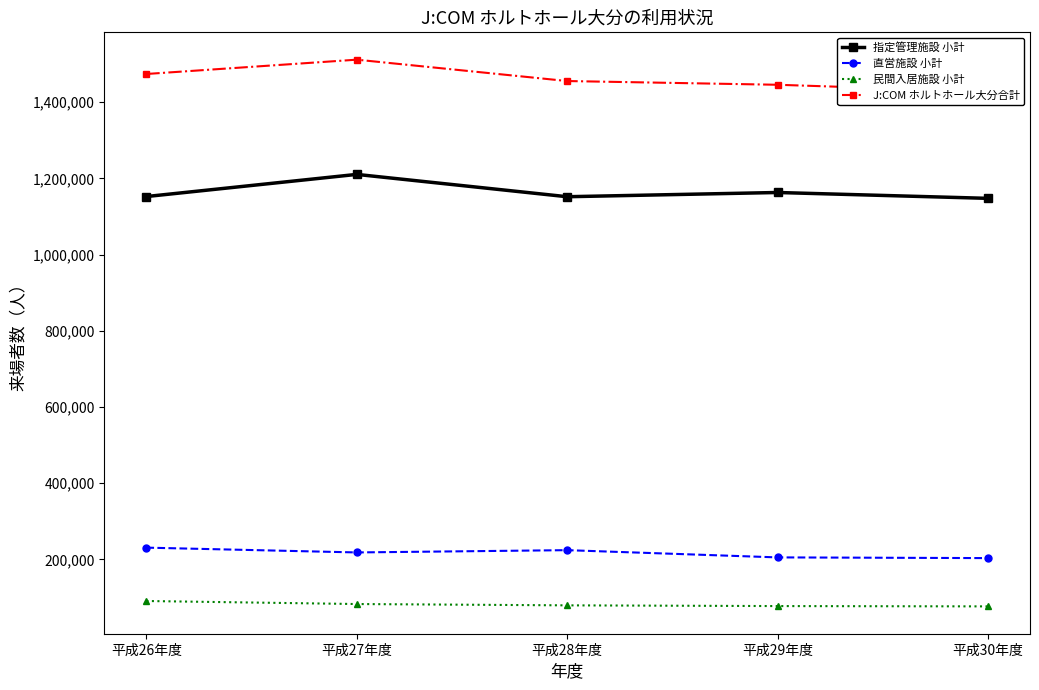

Which label corresponds to the smallest value in the chart?

平成30年度